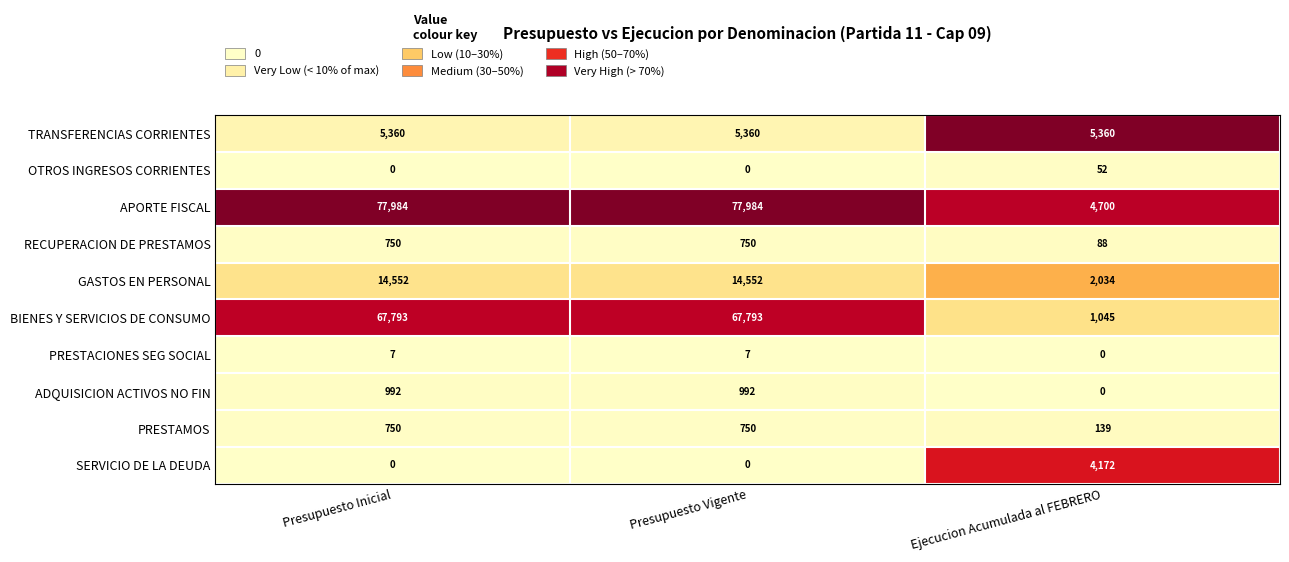

Count the number of data series in this chart.

10